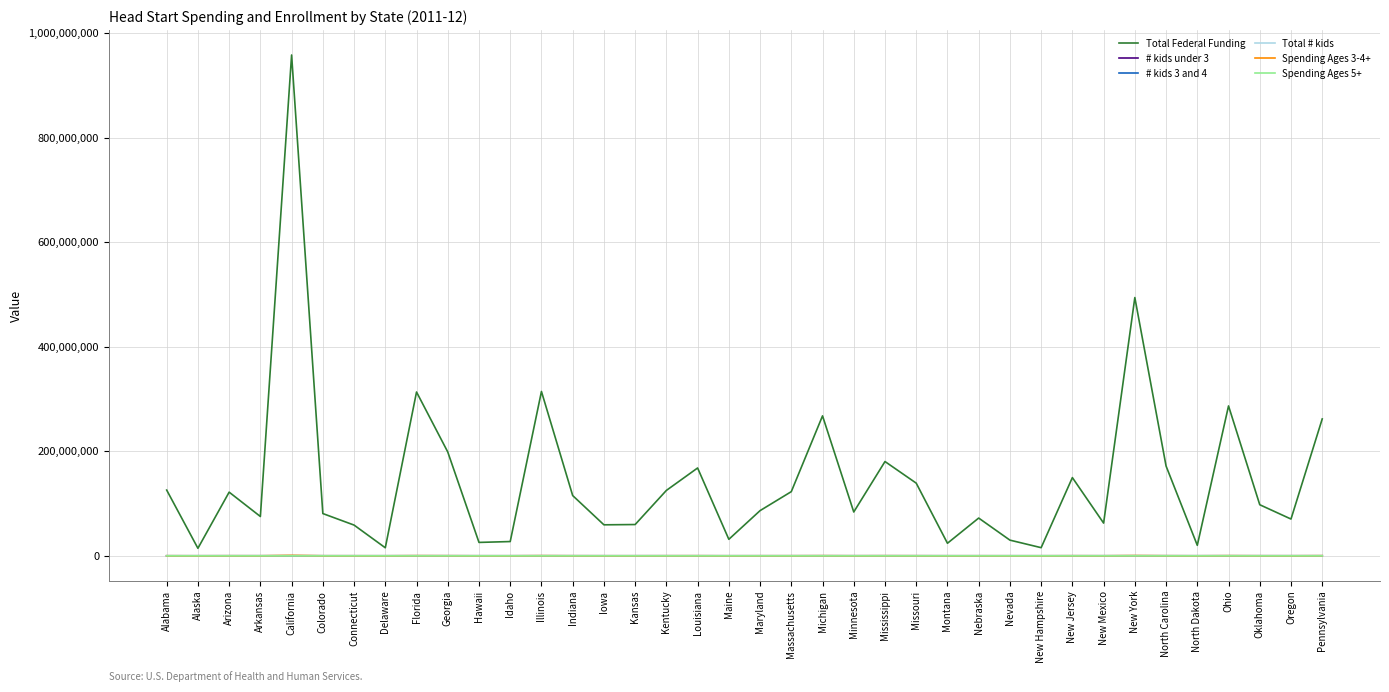

What is the greatest value displayed?

957971585